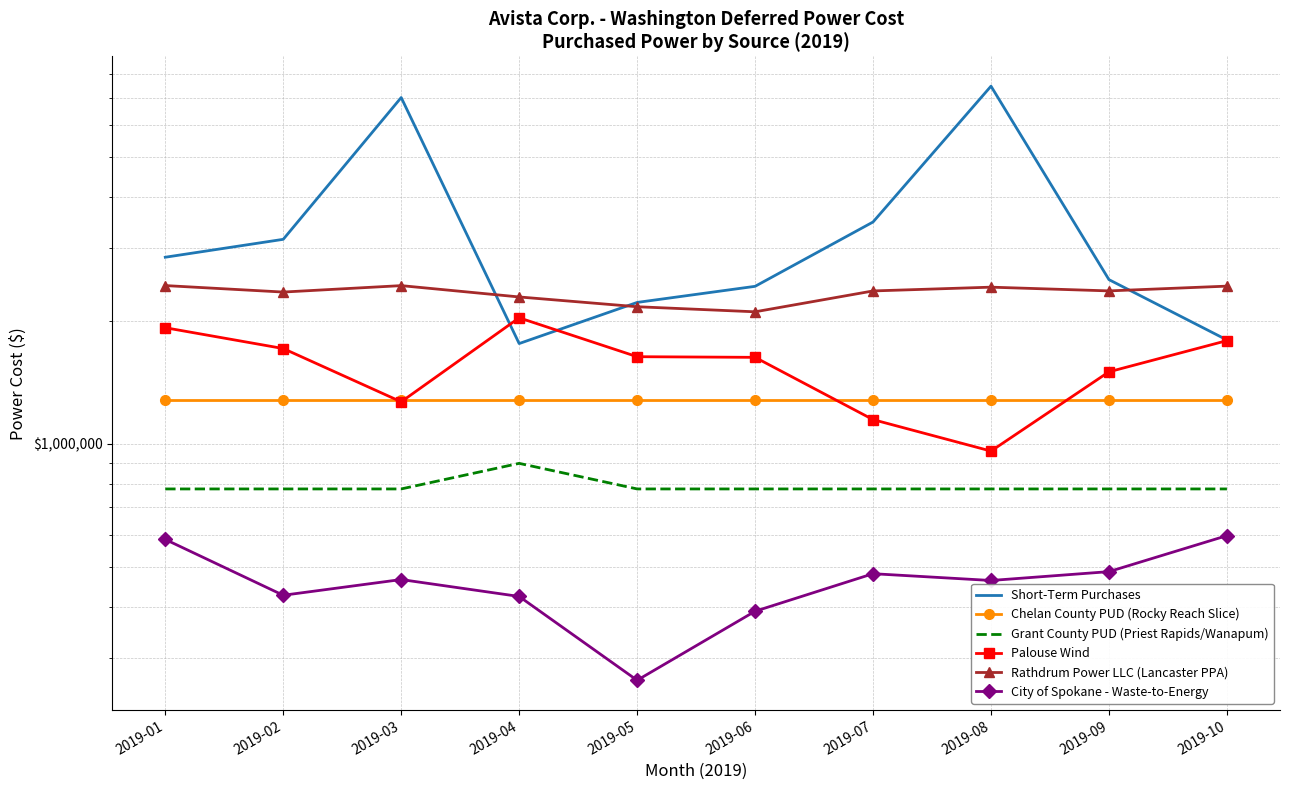

Between 2019-02 and 2019-10, which series saw the biggest shift?

Short-Term Purchases